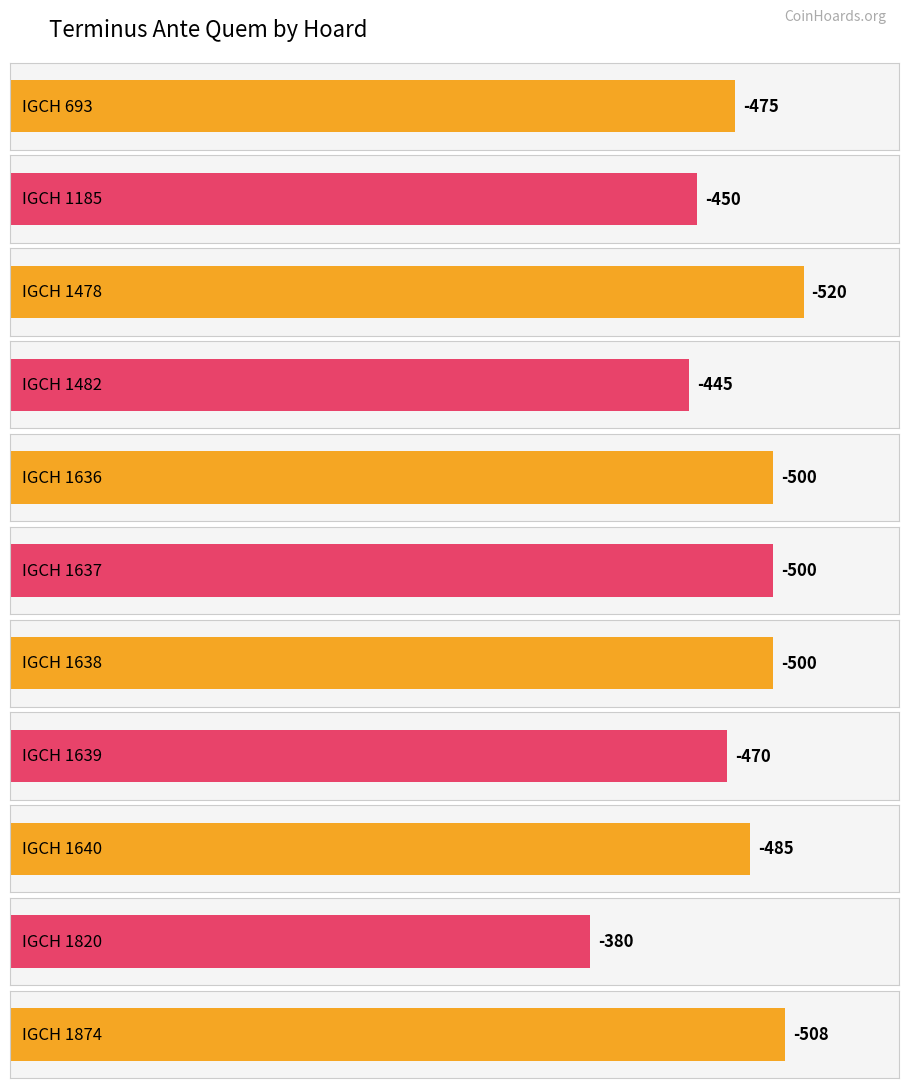

What value does the data have at IGCH 693?

-475